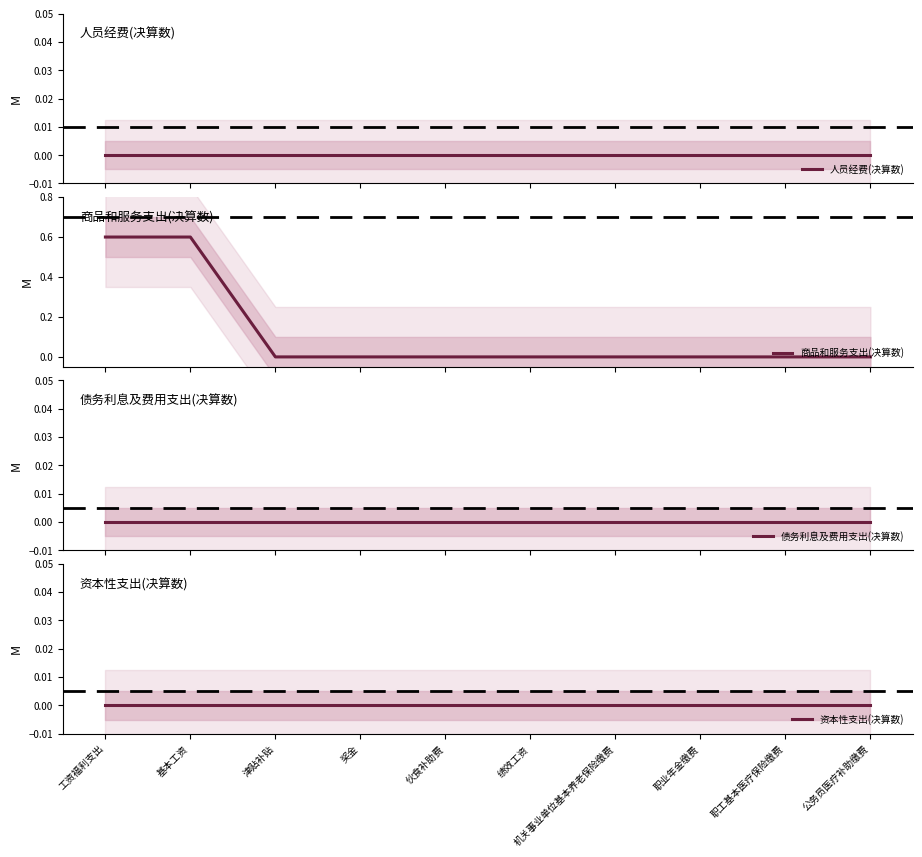

Which series has the largest range (max minus min)?

商品和服务支出(决算数)